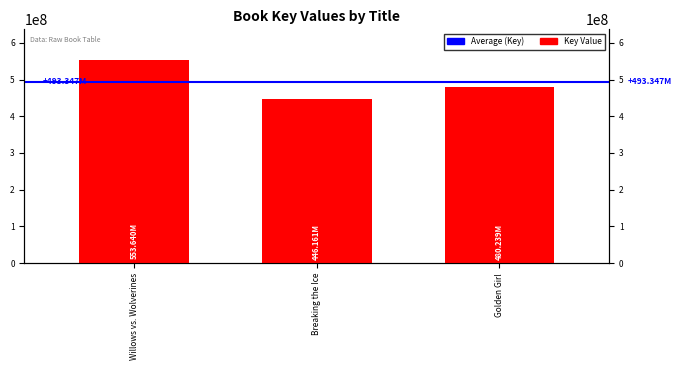

Rank the categories by value from lowest to highest.

Breaking the Ice, Golden Girl, Willows vs. Wolverines